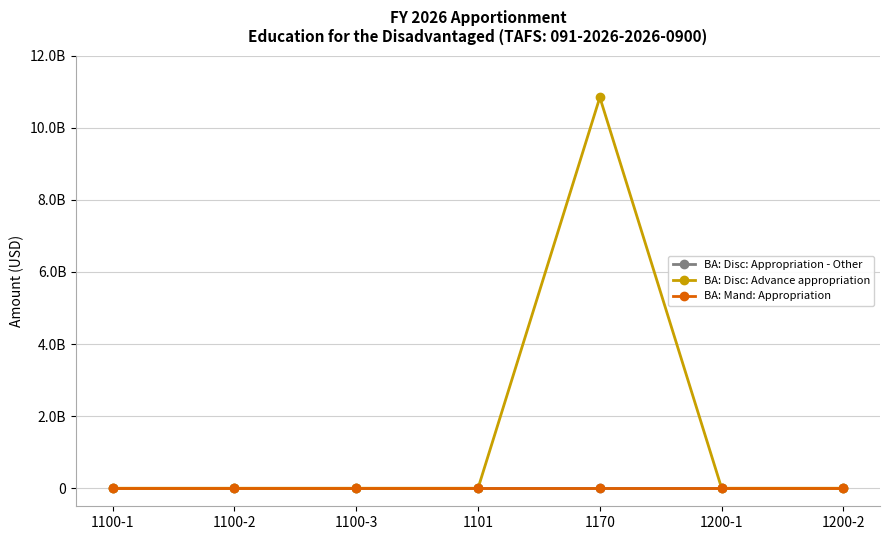

True or false: BA: Disc: Advance appropriation and BA: Mand: Appropriation intersect in this chart.

False